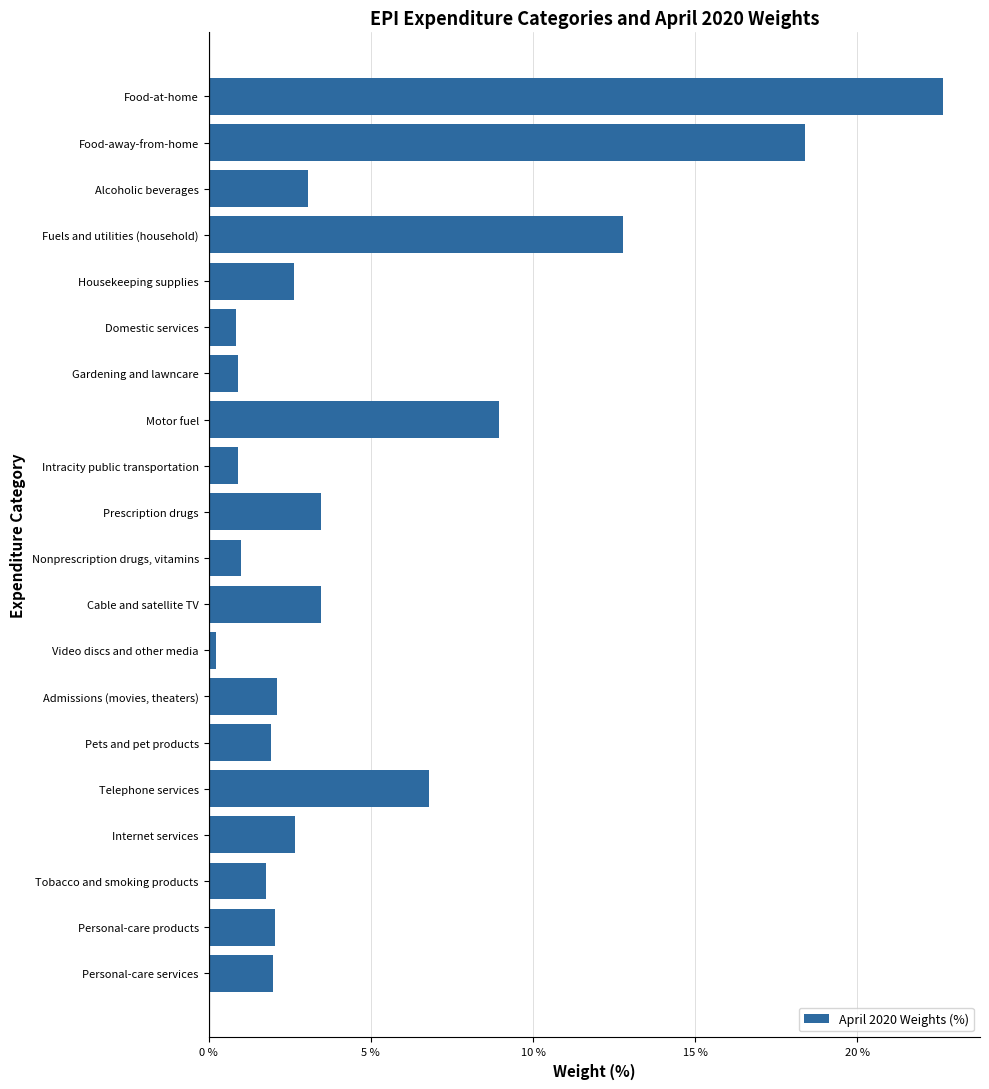

Is it true that the value at Motor fuel is 9.0?

True